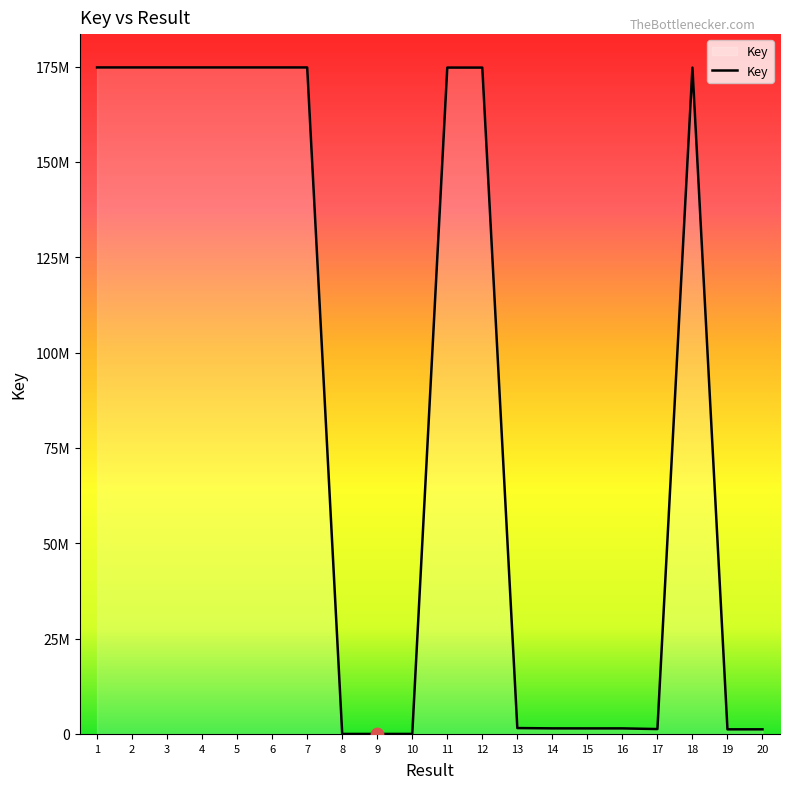

What is the change in value from 5 to 13?

-173250562